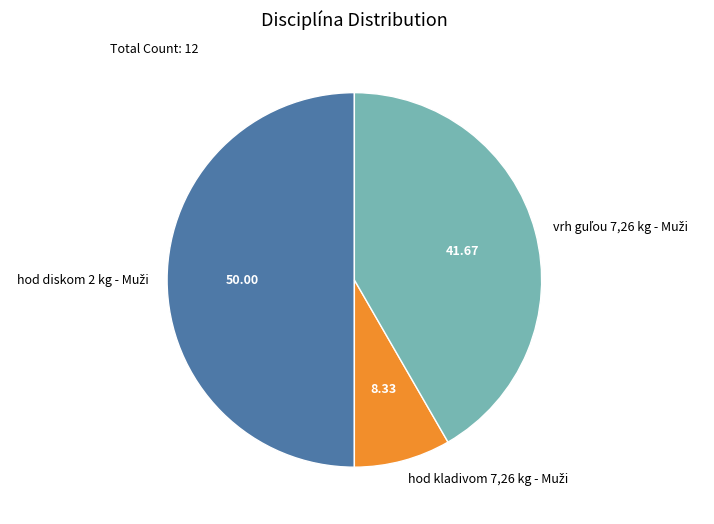

How many slices are in this pie chart?

3